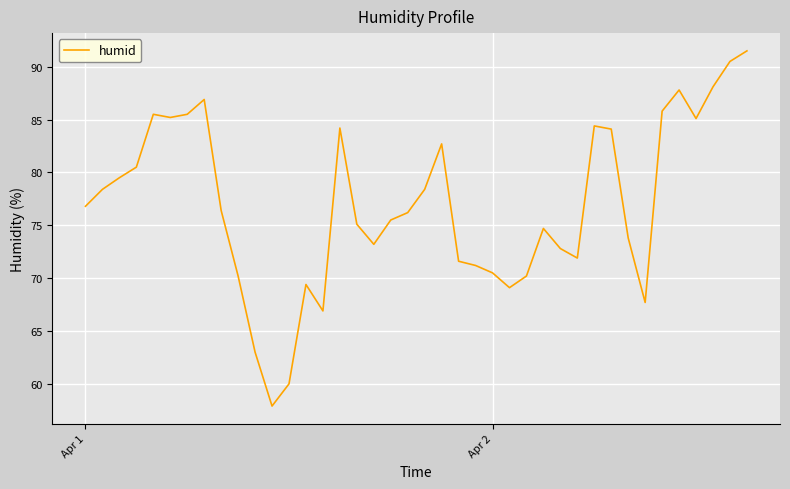

What is the smallest value displayed?

57.9